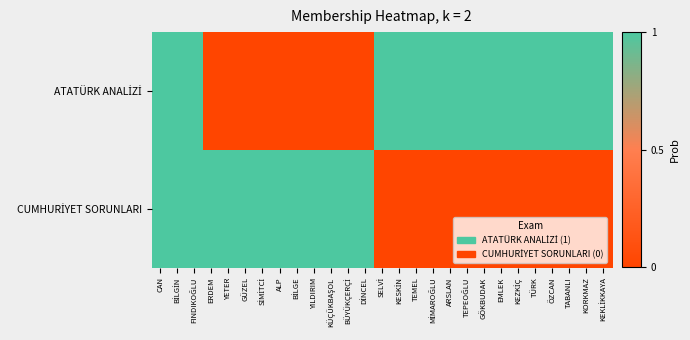

Which has a higher value, BİLGİN or GÜZEL?

BİLGİN